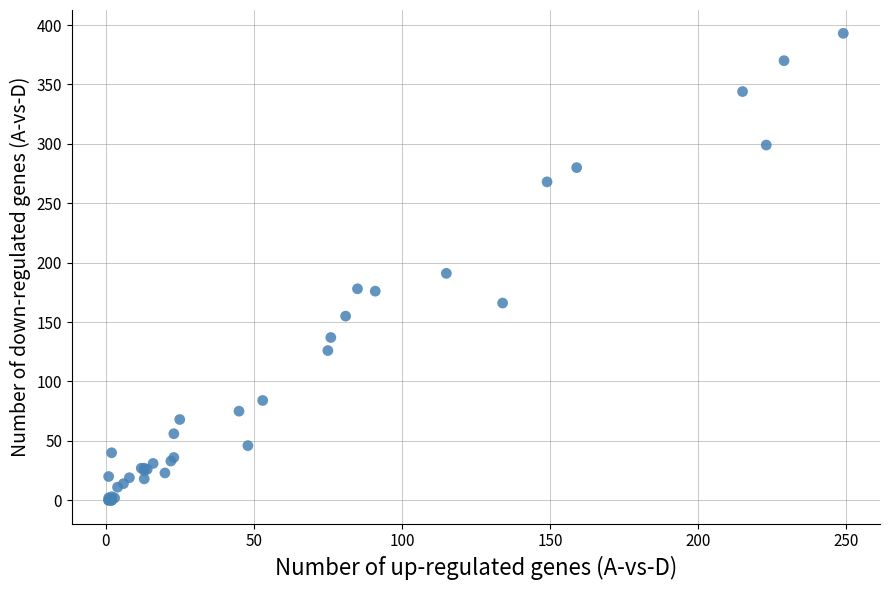

What Y value in the scatter plot is closest to 196?

191